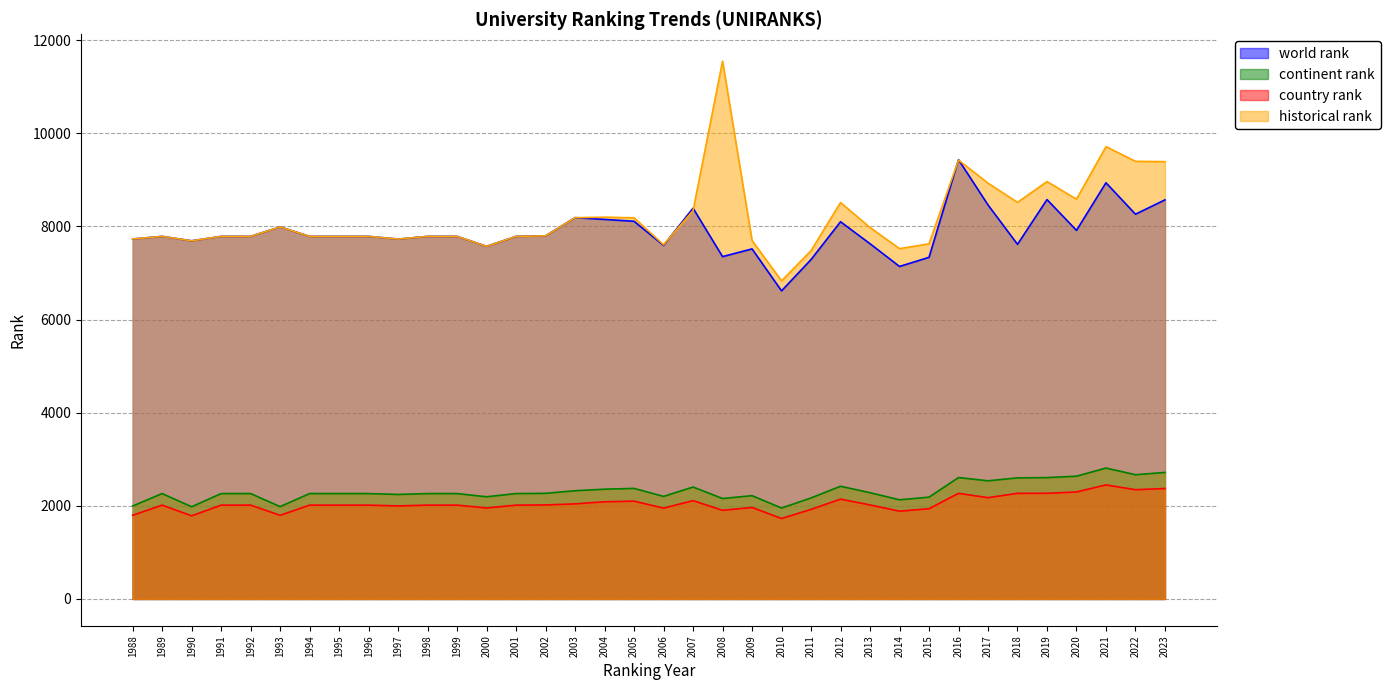

Which series has the largest total across all categories?

historical rank